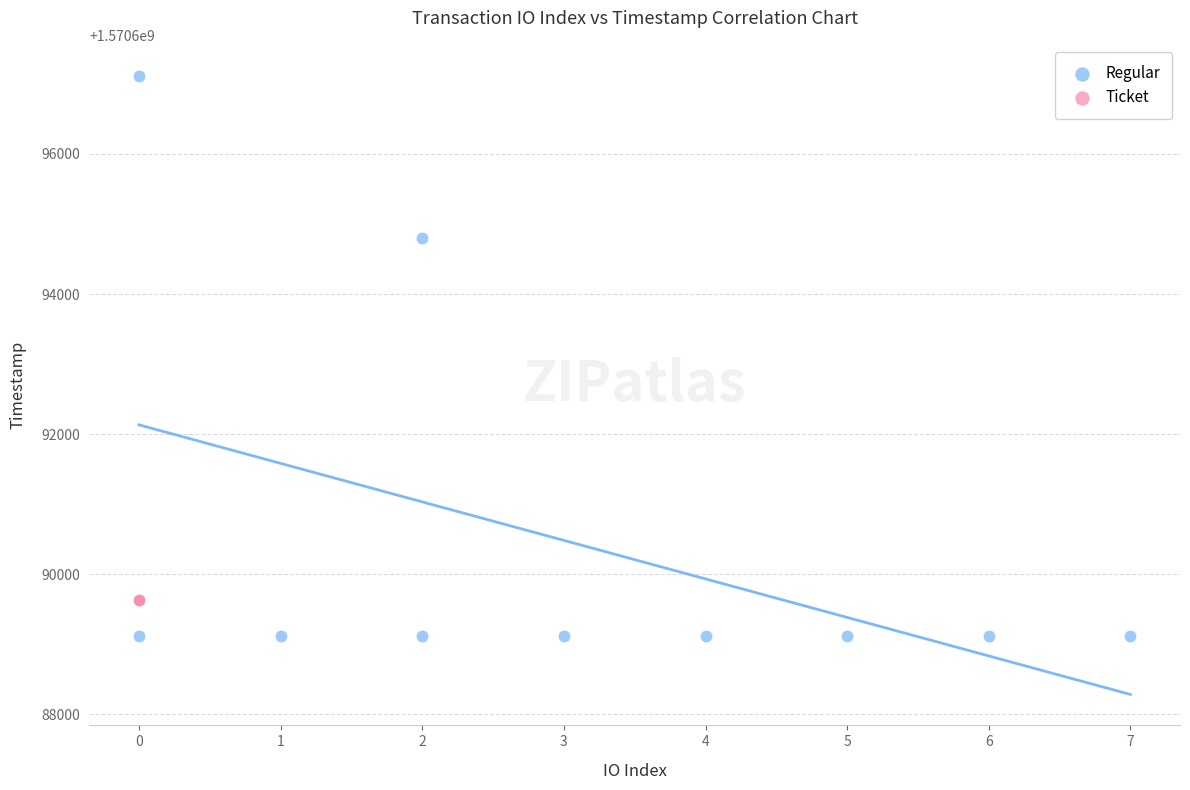

Which series reaches the minimum Y coordinate?

Regular